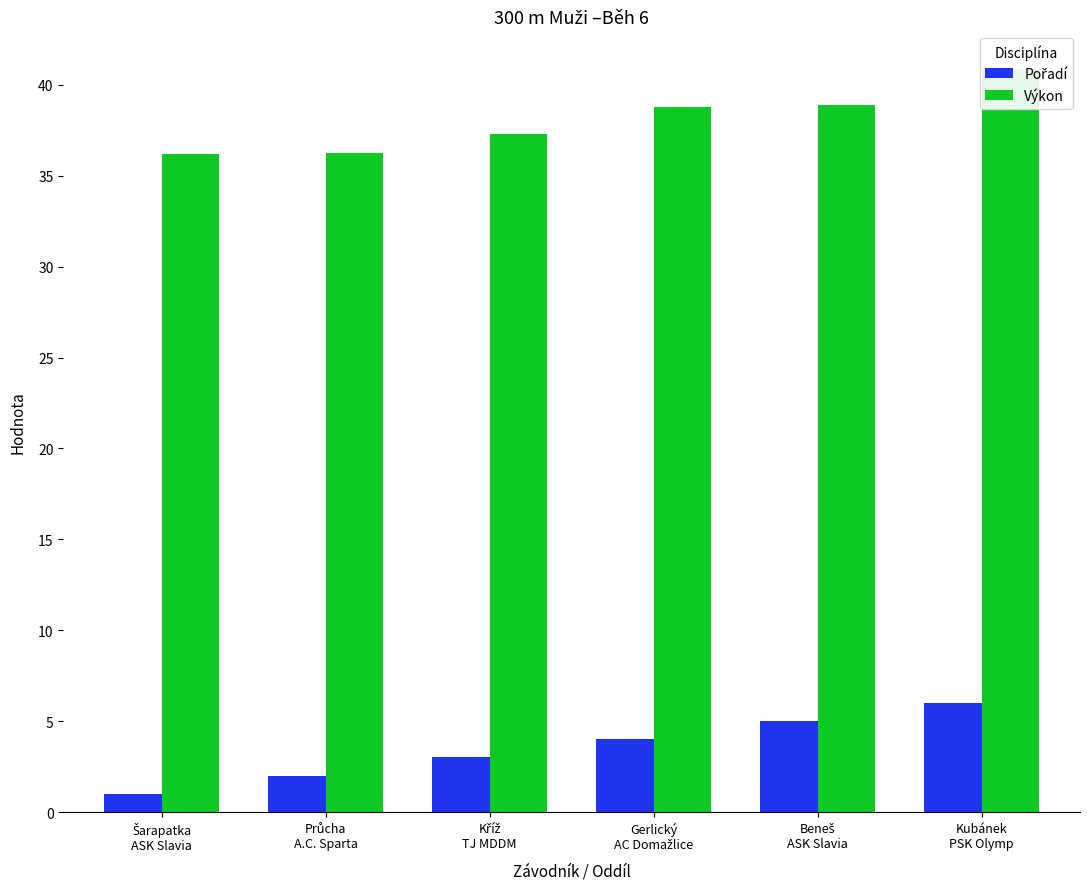

Where is Výkon nearest to the value 38?

Kříž
TJ MDDM